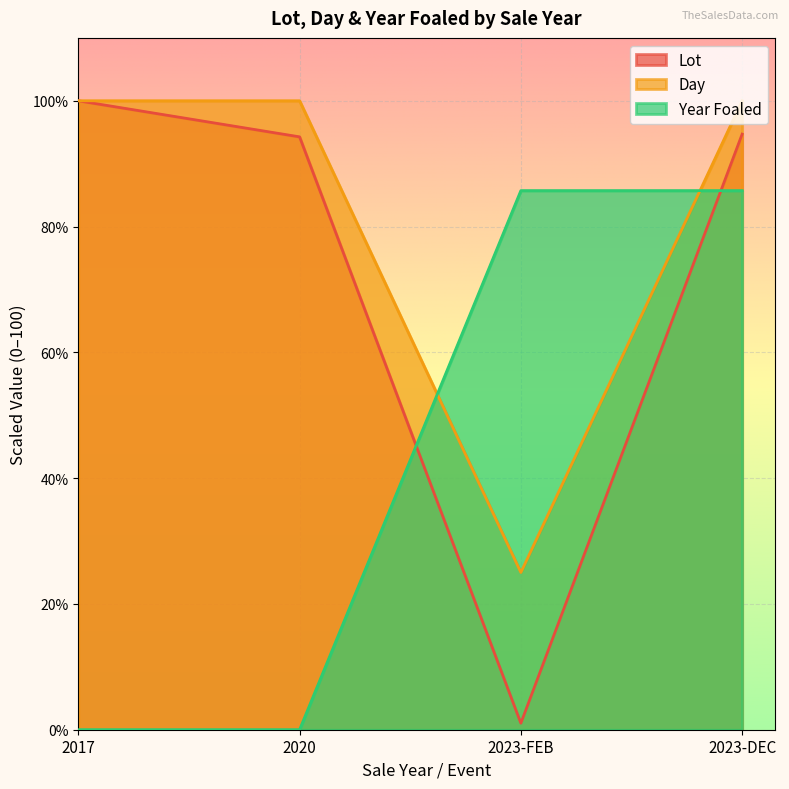

What is the value of the Day point at the 4th from the left?

100.0